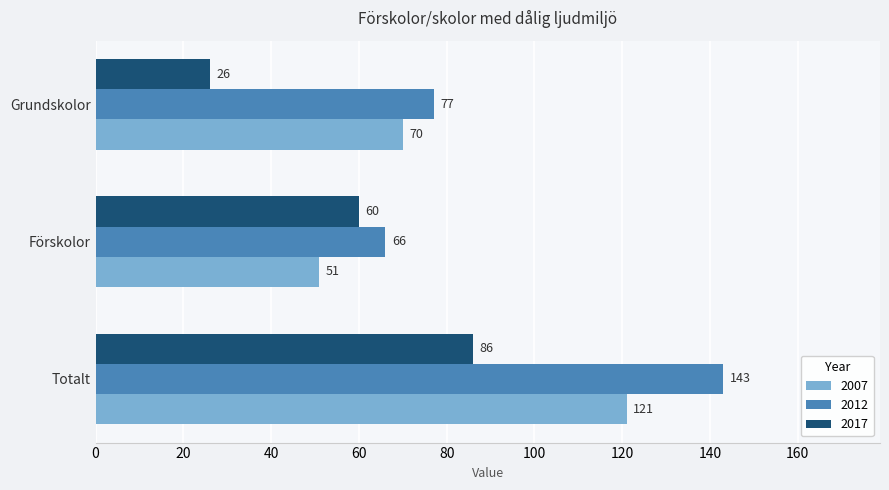

What is the difference between the 2017 values at Förskolor and Grundskolor?

34